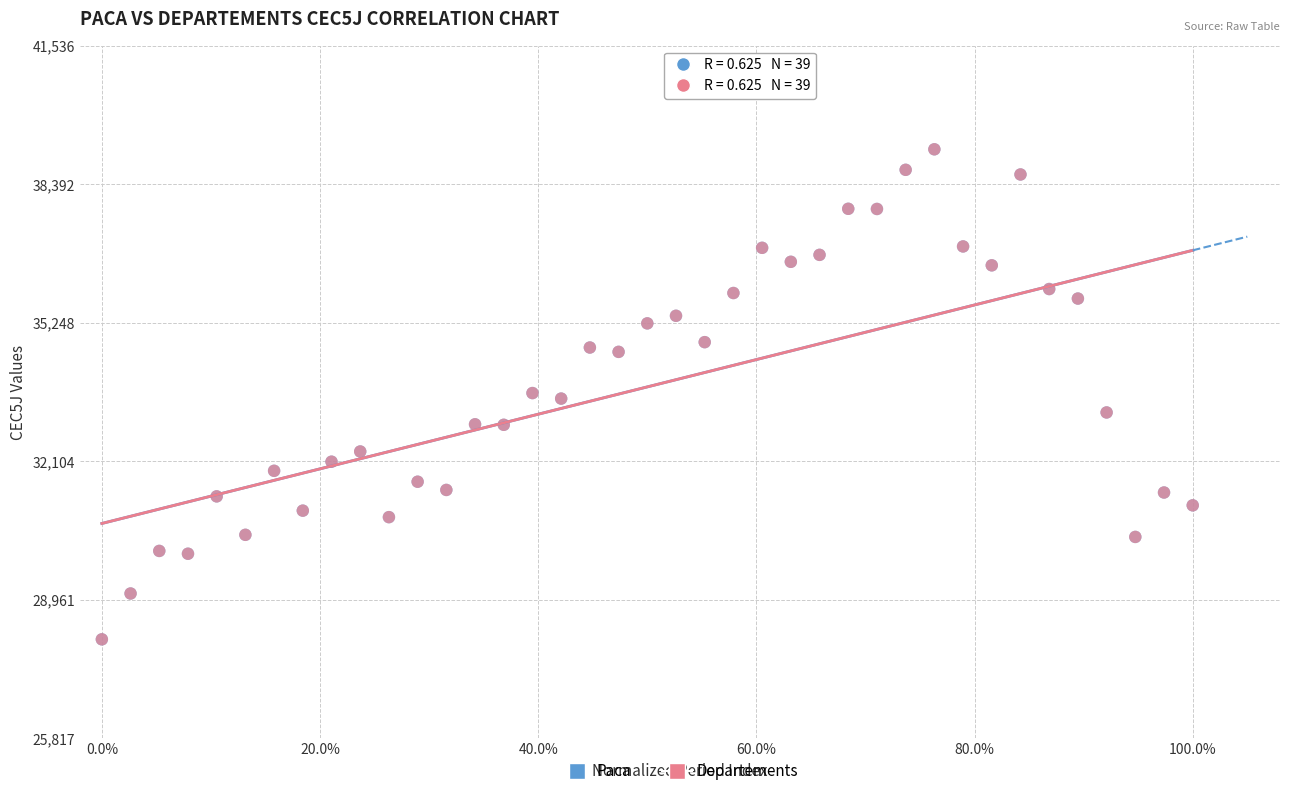

What are all the series names shown in the legend?

Paca, Departements